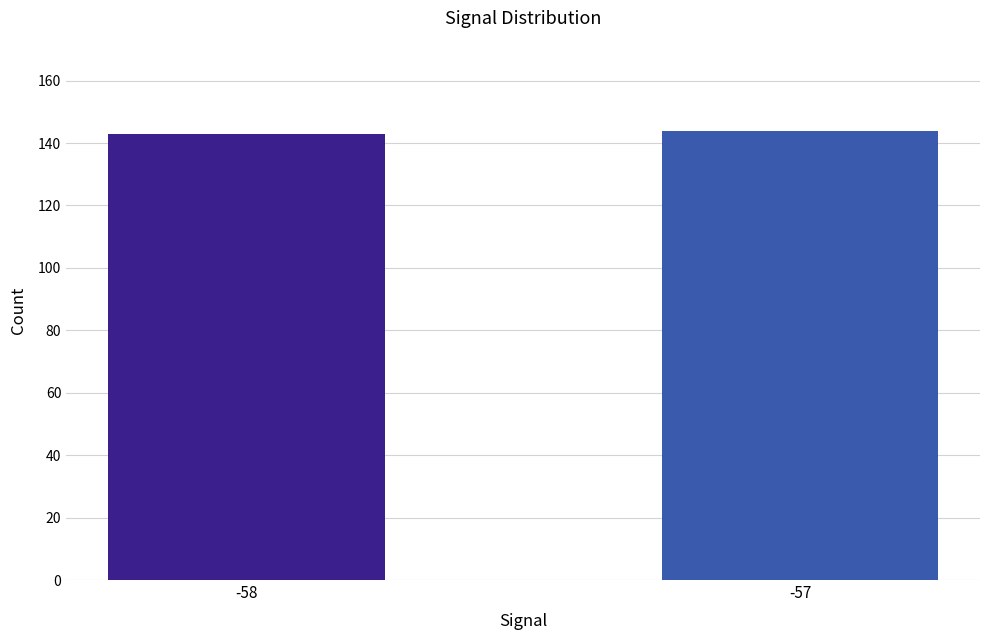

Does the chart contain any negative values?

No